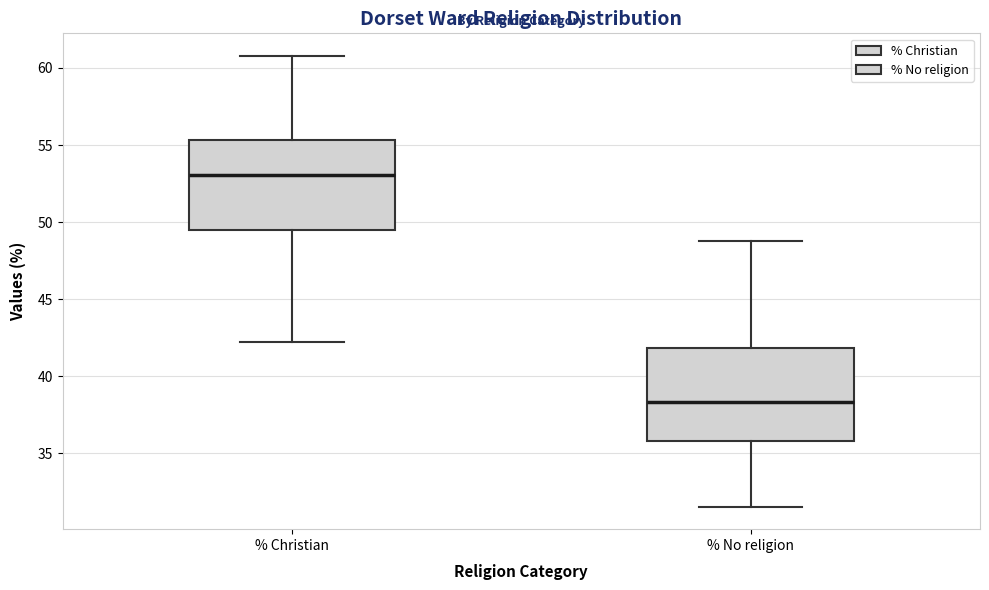

Reading left to right, read every box against the y-axis: the position of its median line, the range the box covers, and the ends of its whiskers. The values are not printed on the chart, so give them approximately, as read against the axis.

% Christian: median 53.0, box 49.5 to 55.5, whiskers 42.0 to 61.0
% No religion: median 38.5, box 36.0 to 42.0, whiskers 31.5 to 49.0